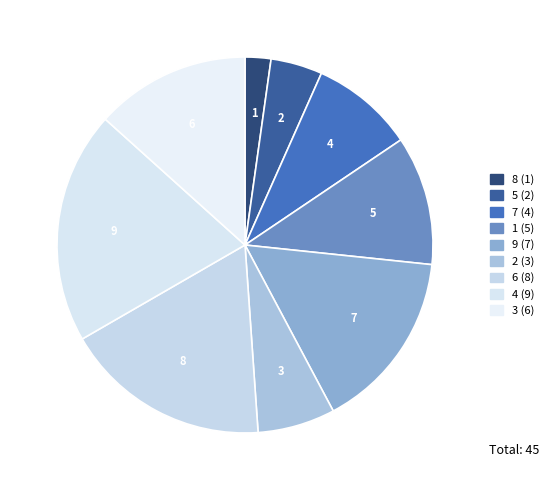

Does 9 represent more than half of the total?

No